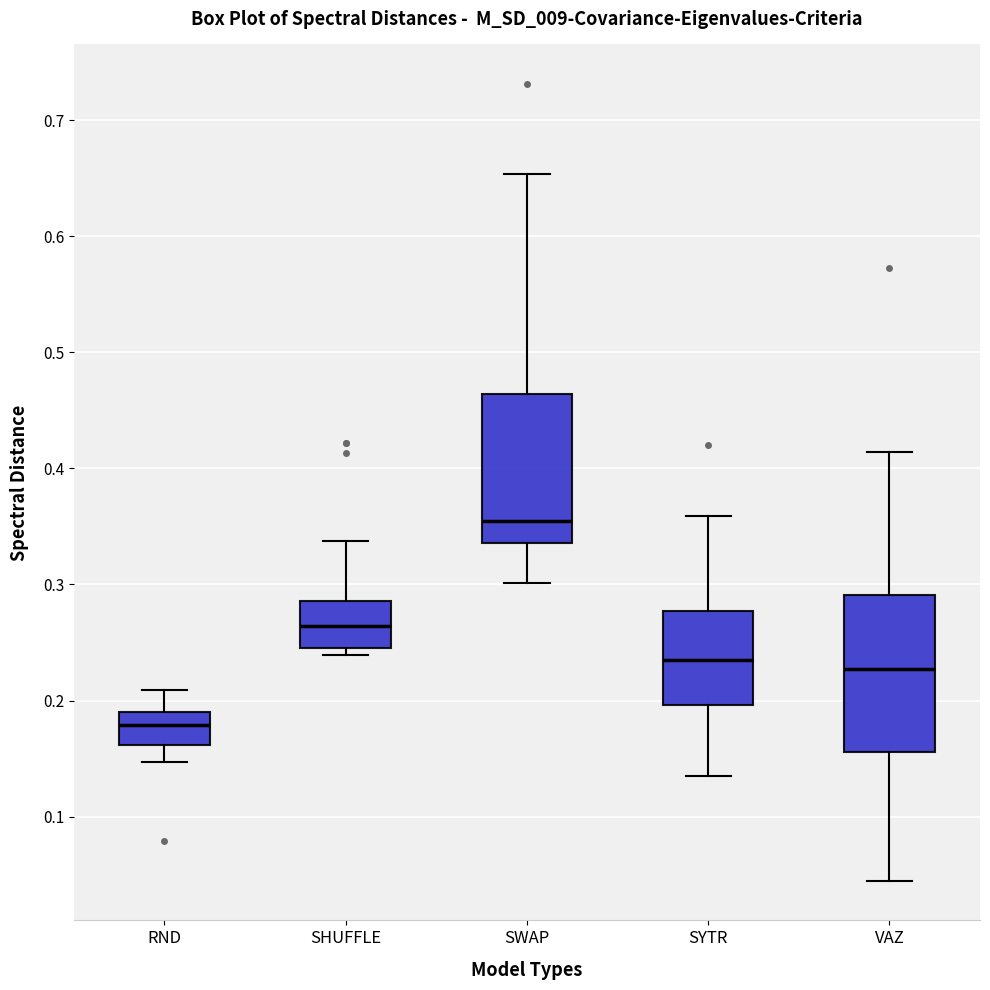

Reading left to right, transcribe this box plot: for each box, give where its median line is, the range the box spans, and where its two whiskers end, as read against the y-axis. The values are not printed on the chart, so give them approximately, as read against the axis.

RND: median 0.18, box 0.16 to 0.19, whiskers 0.15 to 0.21
SHUFFLE: median 0.26, box 0.25 to 0.29, whiskers 0.24 to 0.34
SWAP: median 0.35, box 0.34 to 0.46, whiskers 0.30 to 0.65
SYTR: median 0.23, box 0.20 to 0.28, whiskers 0.14 to 0.36
VAZ: median 0.23, box 0.16 to 0.29, whiskers 0.04 to 0.41